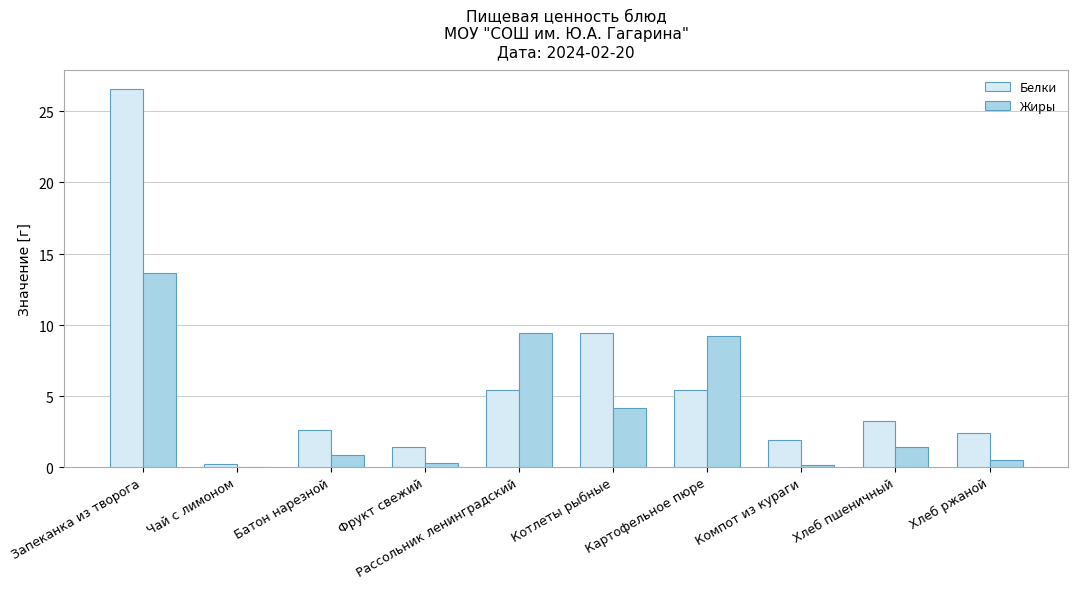

At which label does Белки first exceed 3?

Запеканка из творога